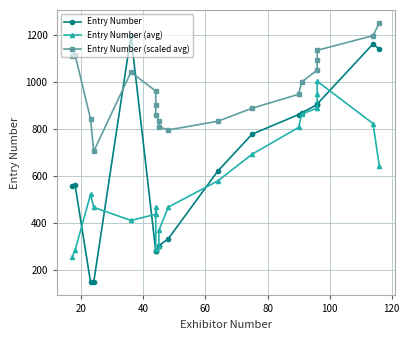

How many values in the Entry Number (avg) series are below 521?

10